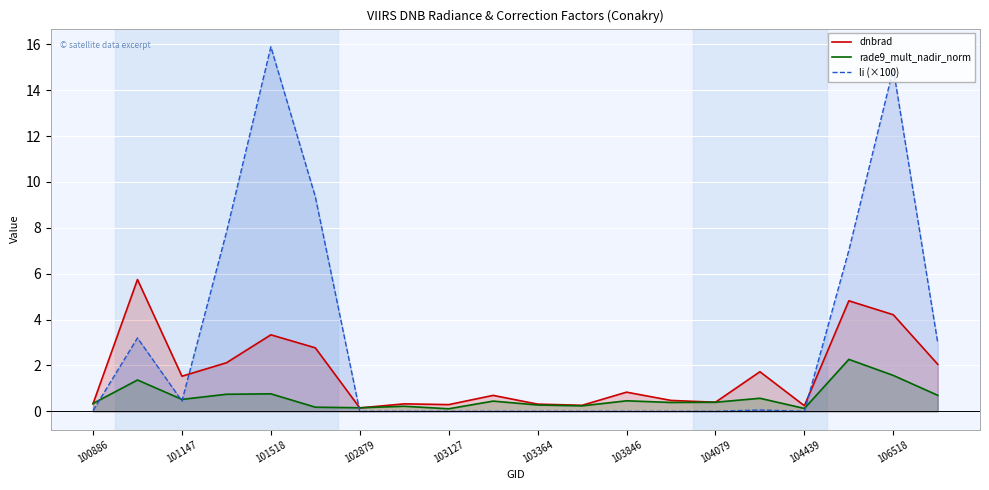

What are all the series names shown in the legend?

dnbrad, rade9_mult_nadir_norm, li (×100)